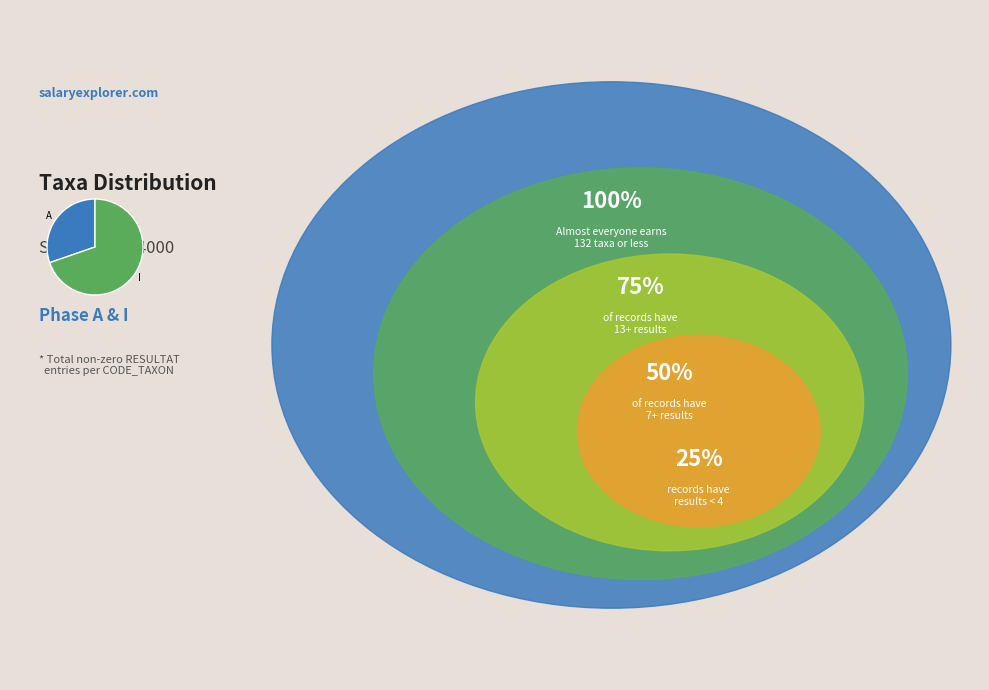

Which slice is the smallest?

A